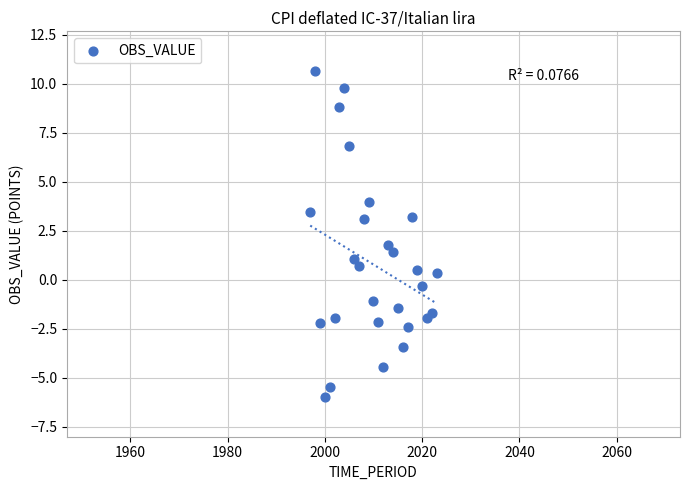

What is the range of Y values (max minus min)?

16.7